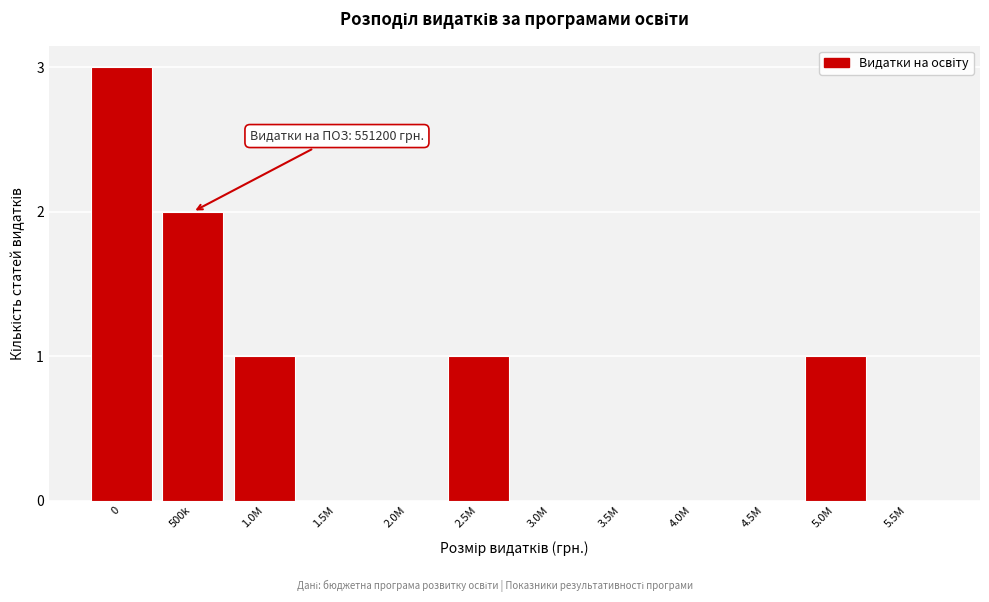

Reading left to right, transcribe all the data shown in this chart.

0=3	500k=2	1.0M=1	1.5M=0	2.0M=0	2.5M=1	3.0M=0	3.5M=0	4.0M=0	4.5M=0	5.0M=1	5.5M=0